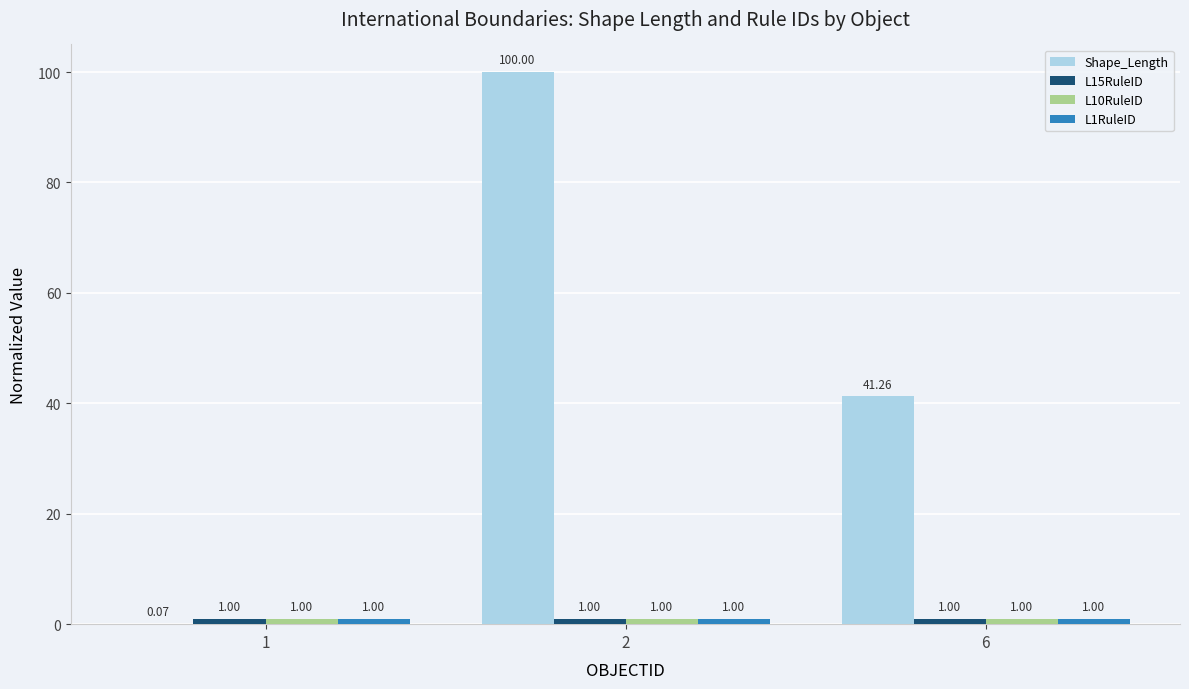

Between 1 and 2, which series saw the biggest shift?

Shape_Length